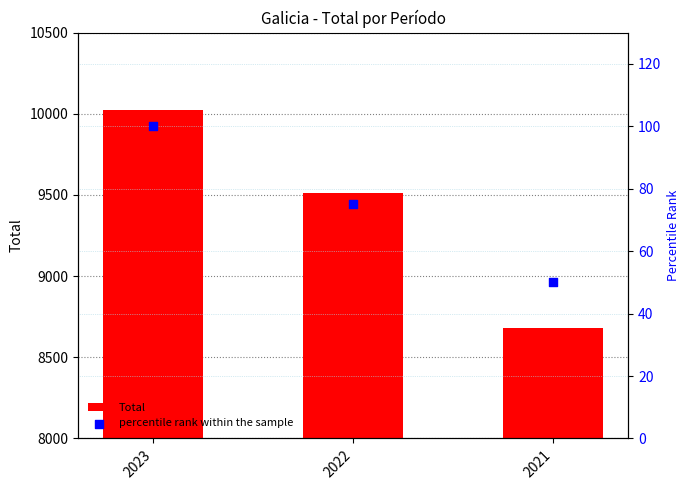

Which series has the largest total across all categories?

Total